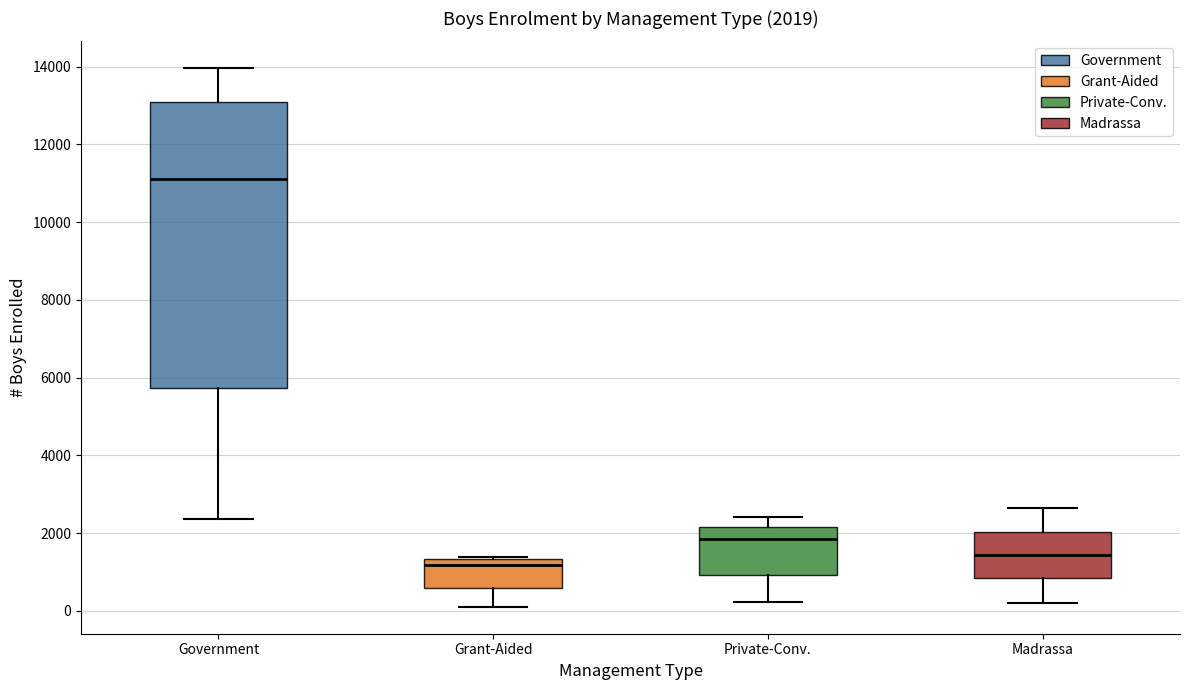

Which box has the highest median line?

Government